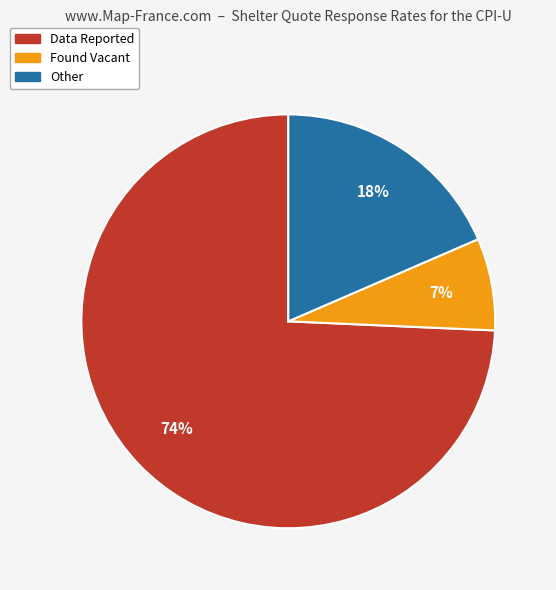

Do Data Reported and Other together represent more than half of the pie?

Yes